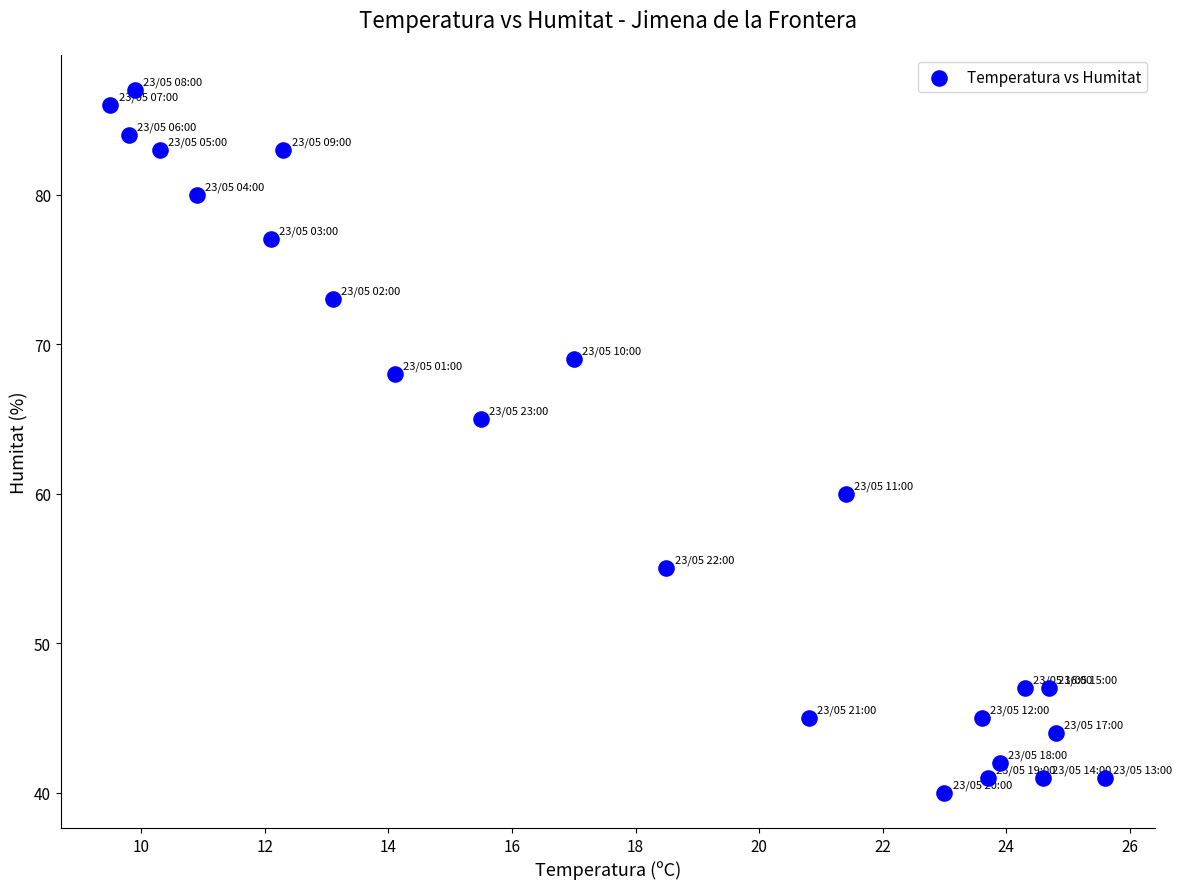

What Y value in the scatter plot is closest to 63?

65